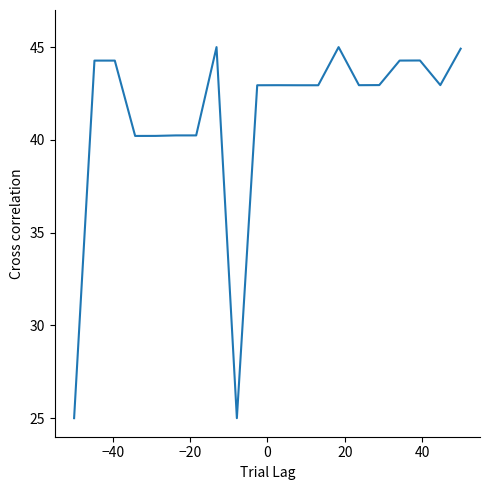

What is the smallest value displayed?

25.0